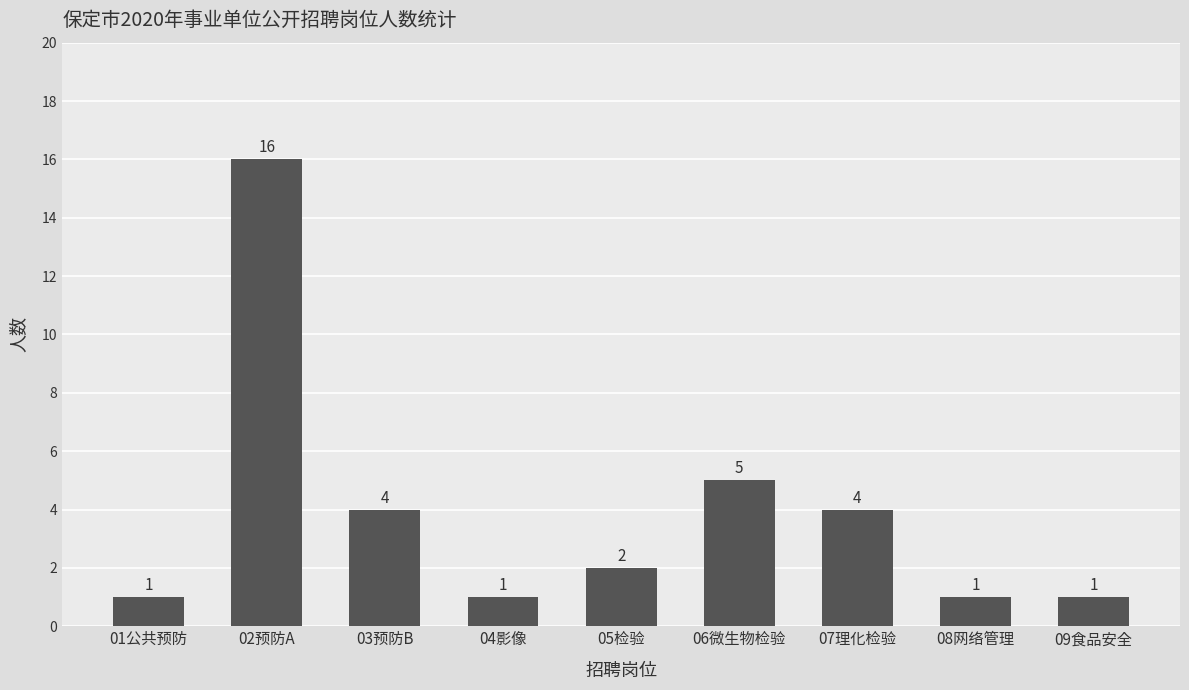

How many data points does each series have?

9